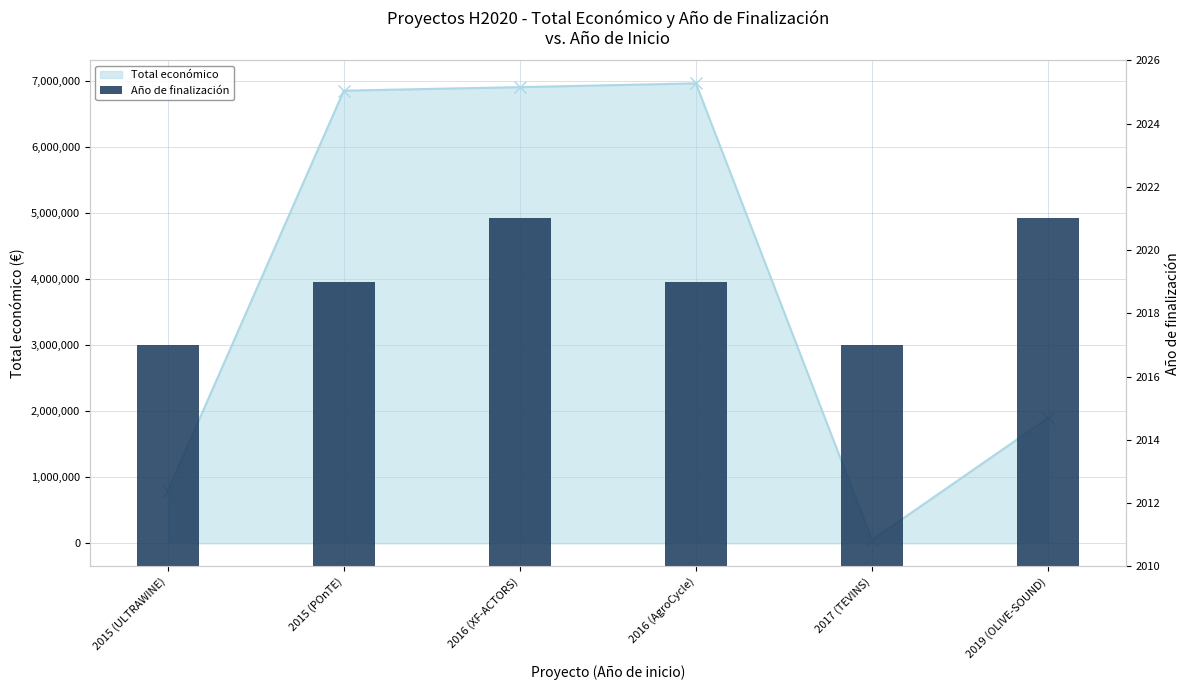

At which label is the value closest to 2019?

2015 (POnTE)